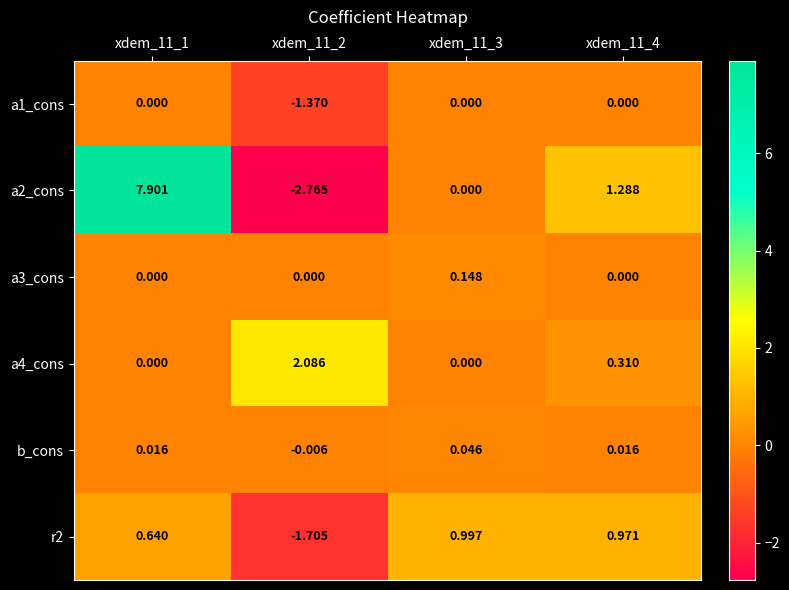

Is the value of r2 at xdem_11_3 greater than the value of a2_cons at xdem_11_2?

Yes